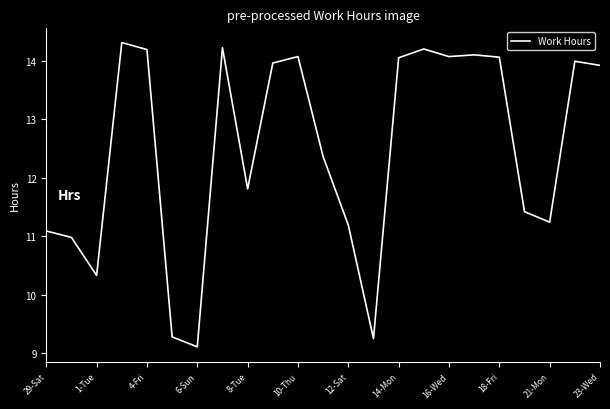

What is the difference between the maximum and minimum values?

5.2